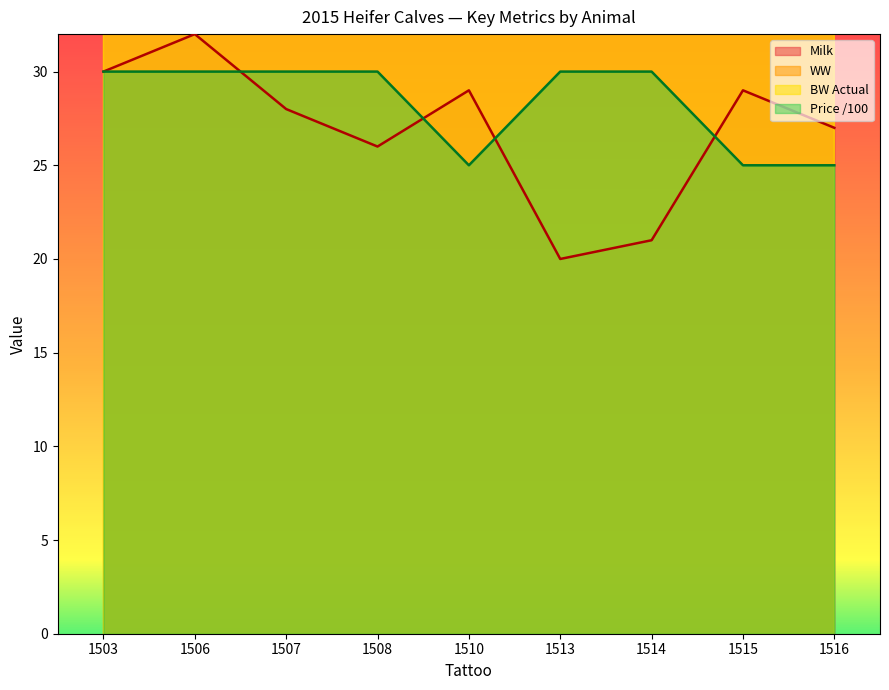

What is the minimum value shown in the chart?

20